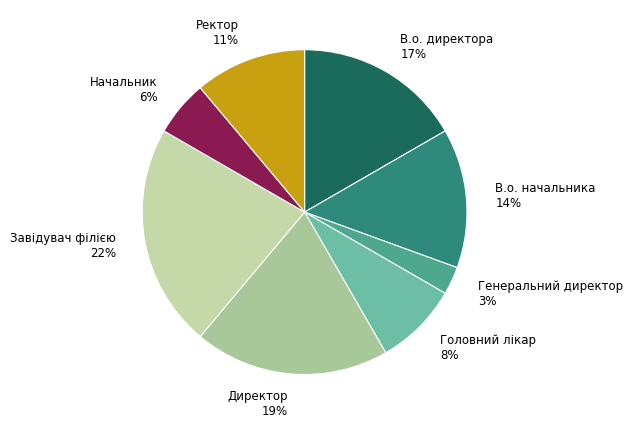

Is it true that Головний лікар is 1% of the pie?

False